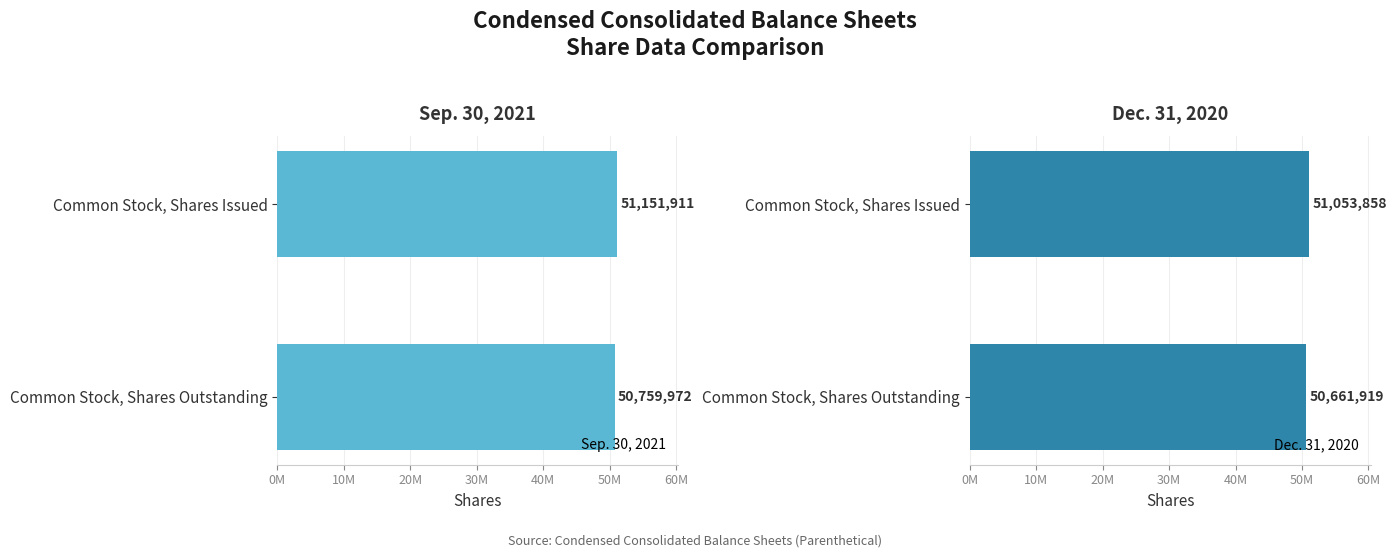

The value of Dec. 31, 2020 at Common Stock, Shares Issued is 87068291. True or false?

False